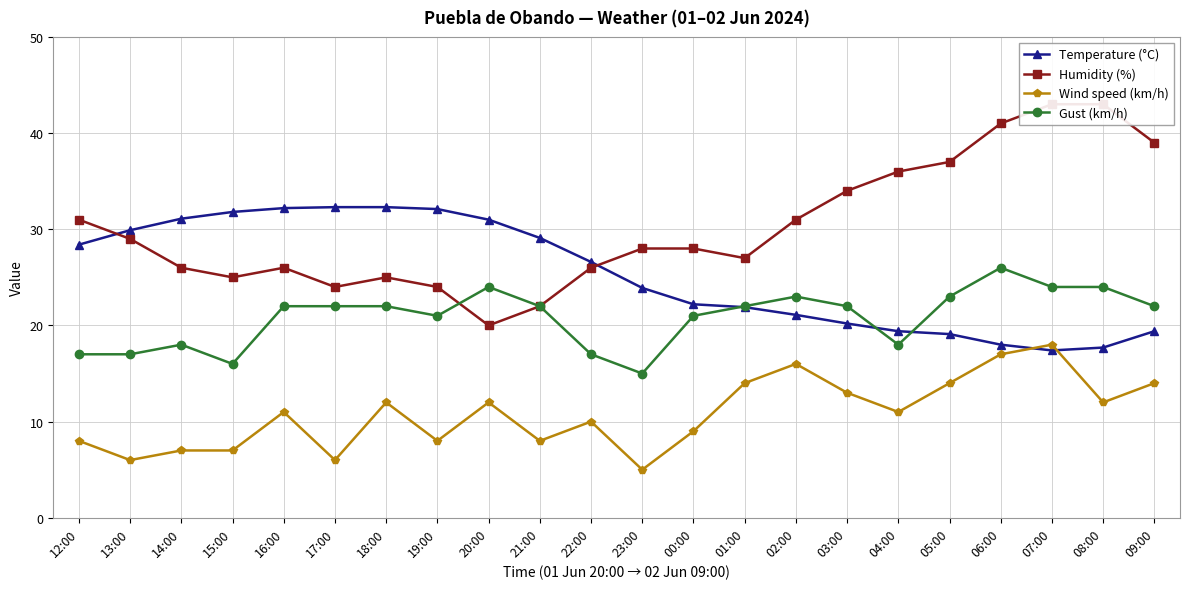

True or false: Humidity (%) has a value of 25.0 at 18:00.

True